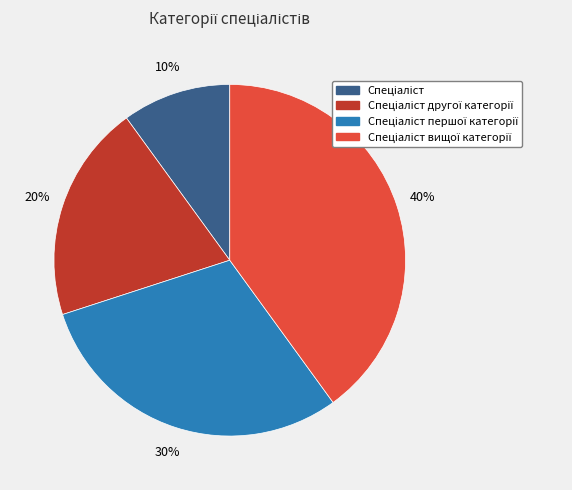

To the nearest percent, what is the difference between the largest and smallest slice percentages?

30%